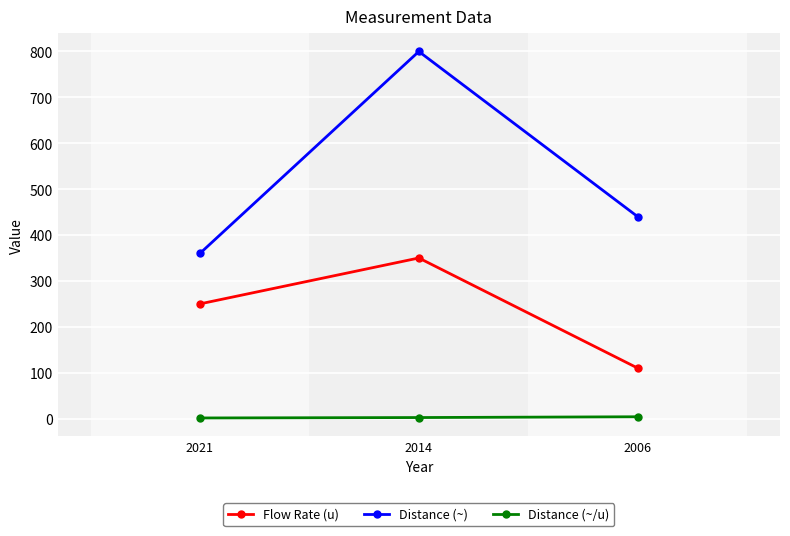

Where is Flow Rate (u) nearest to the value 230?

2021